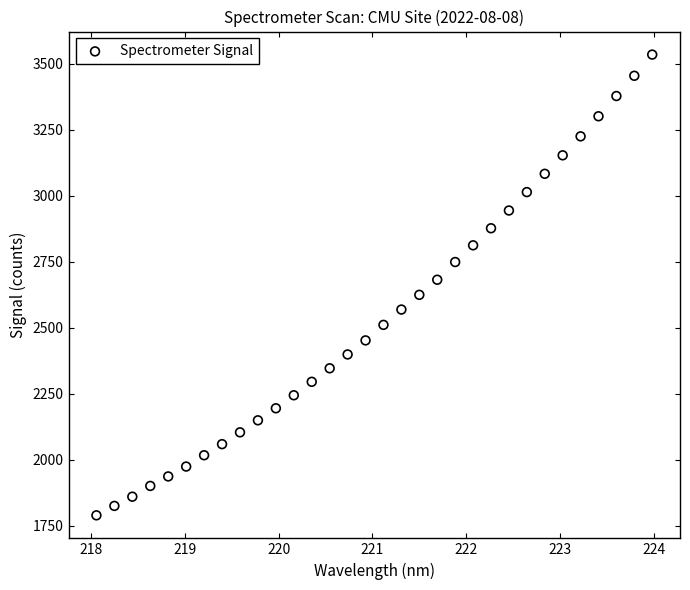

What is the range of X values (max minus min)?

5.9